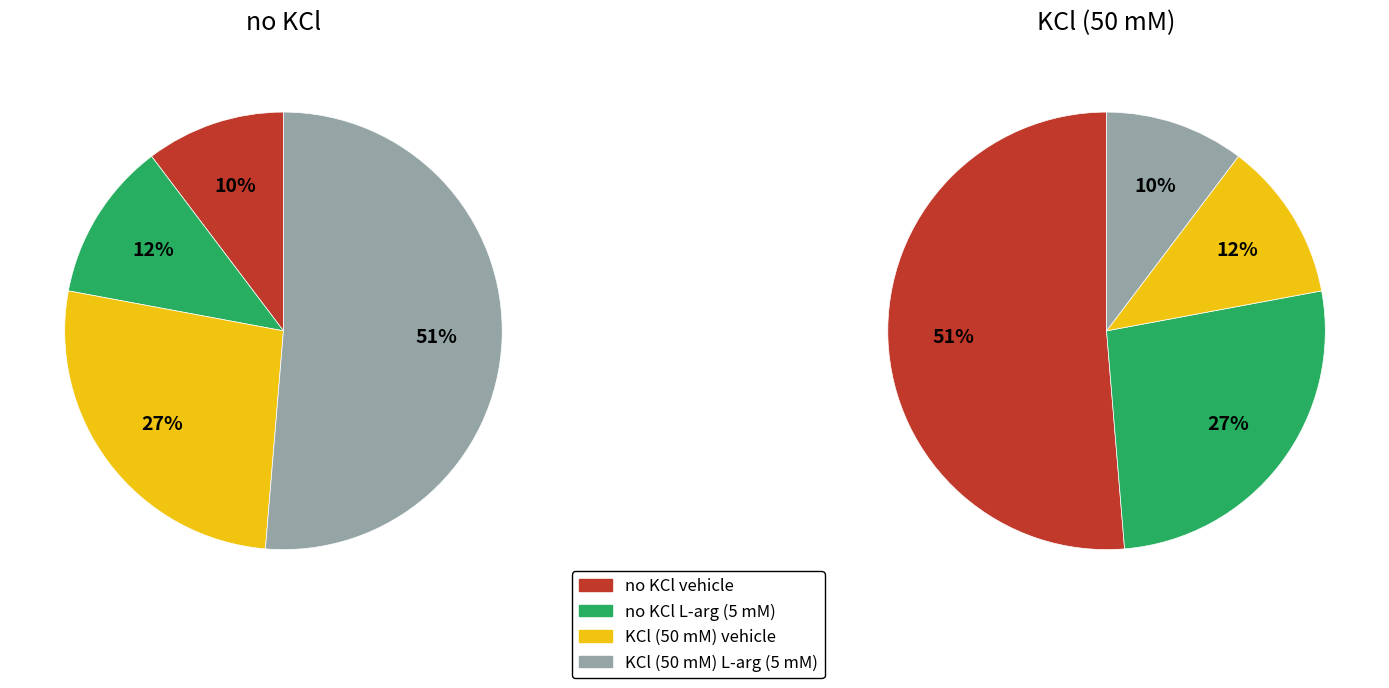

Rank the series at no KCl L-arg (5 mM) from lowest to highest value.

no KCl vehicle, no KCl L-arg (5 mM), KCl (50 mM) vehicle, KCl (50 mM) L-arg (5 mM)